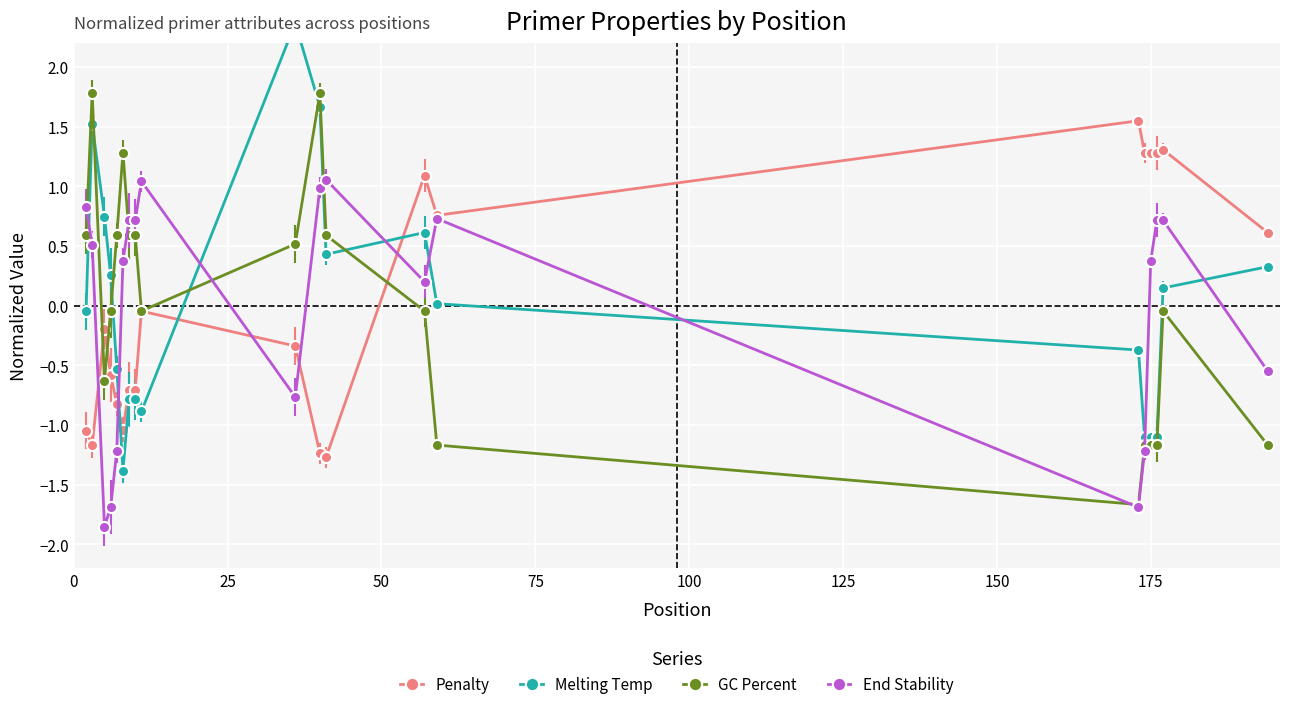

The pen series shows -1.0 at 8. True or false?

True